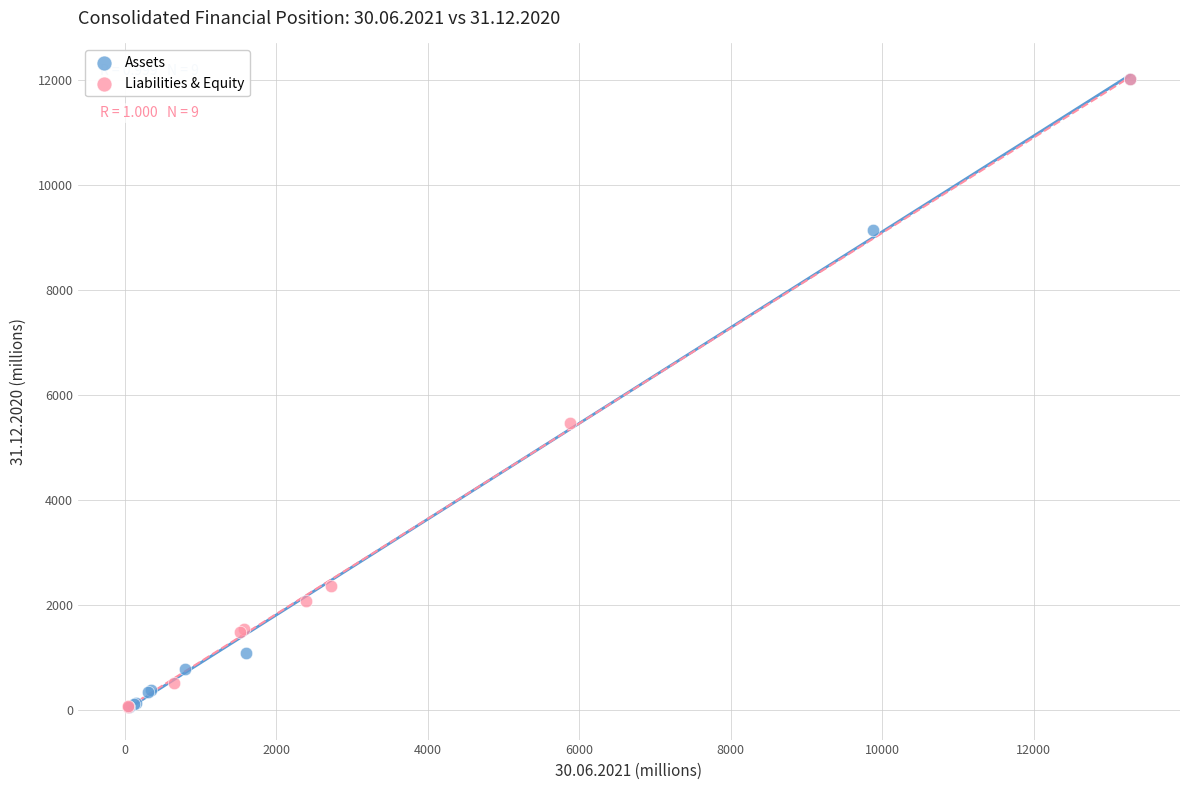

What are all the series names shown in the legend?

Assets, Liabilities & Equity